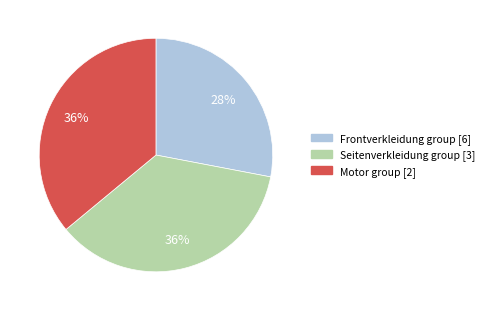

How many slices are in this pie chart?

3